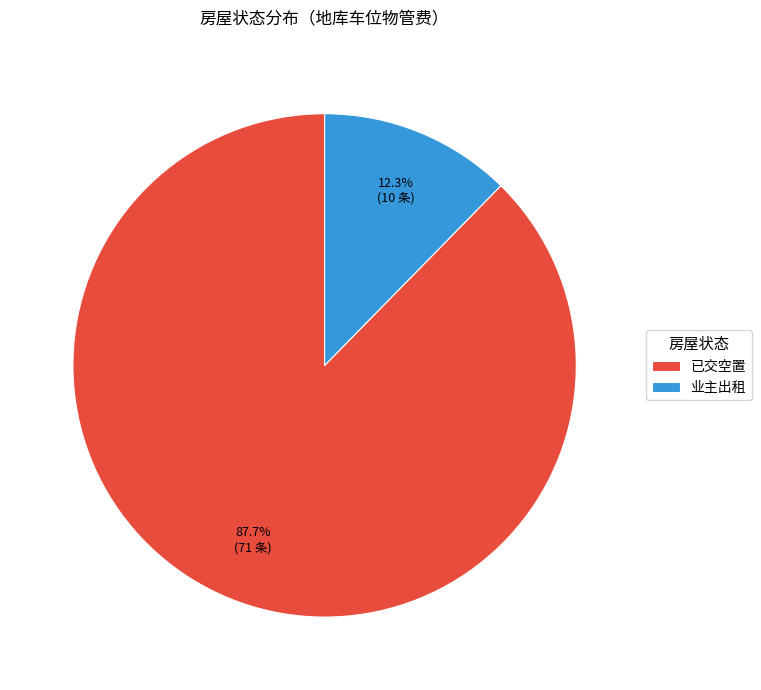

Which slice represents more than half of the pie?

已交空置